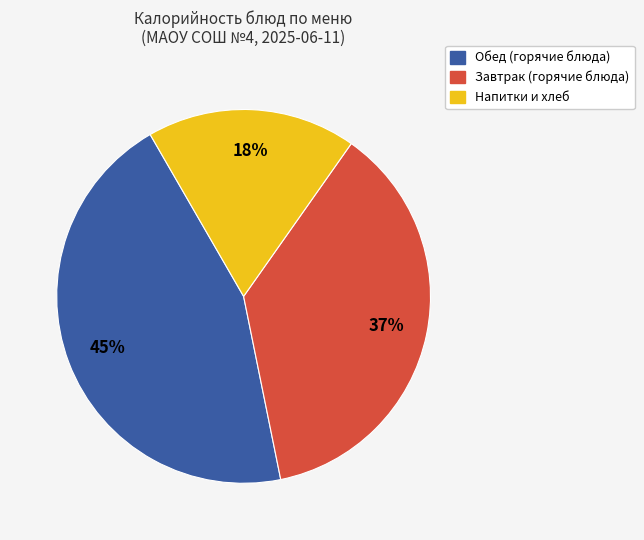

To the nearest percent, what is the difference between the largest and smallest slice percentages?

27%